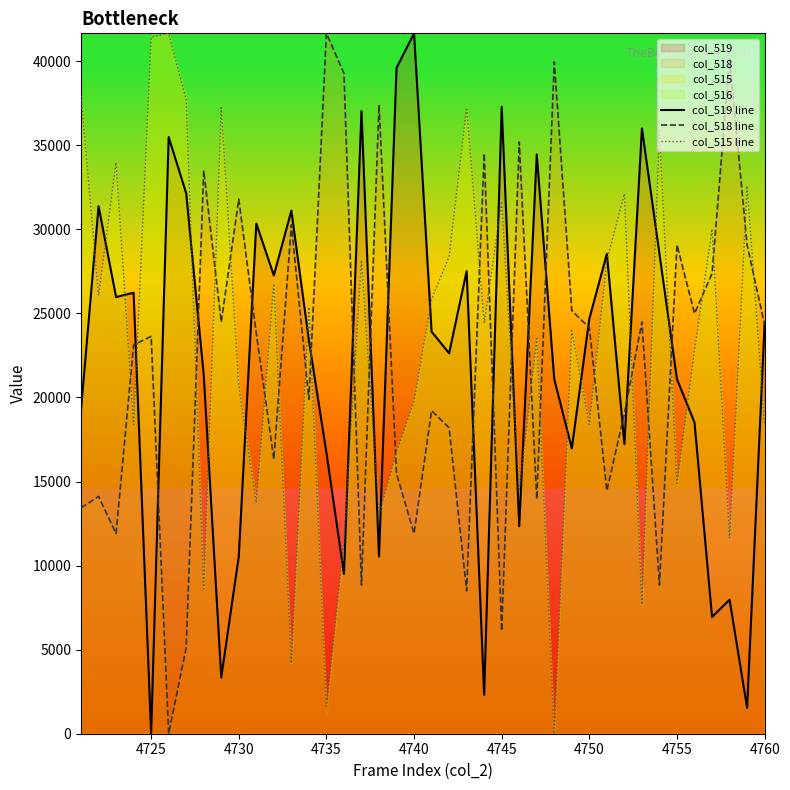

Which series has the largest total across all categories?

col_515 line